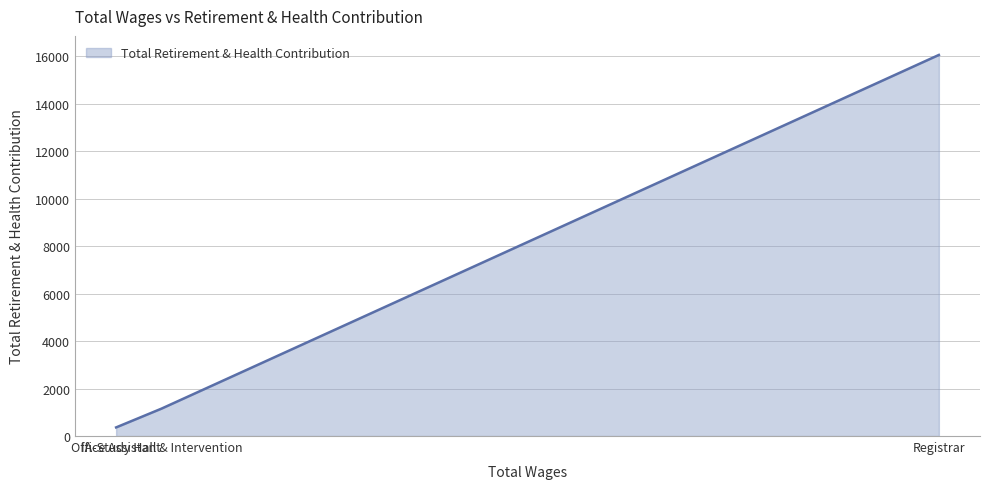

The value at Registrar is 16054. True or false?

True